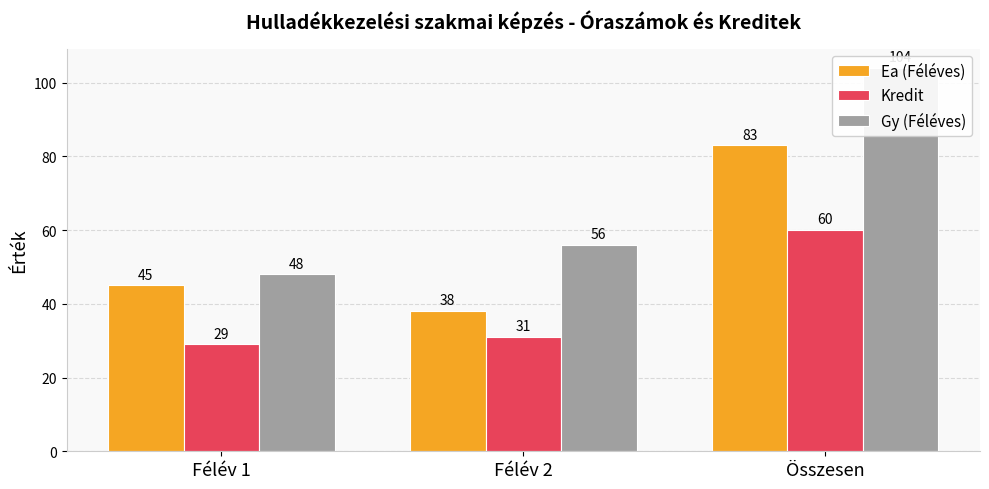

What is the spread (max minus min) of values at Összesen?

44